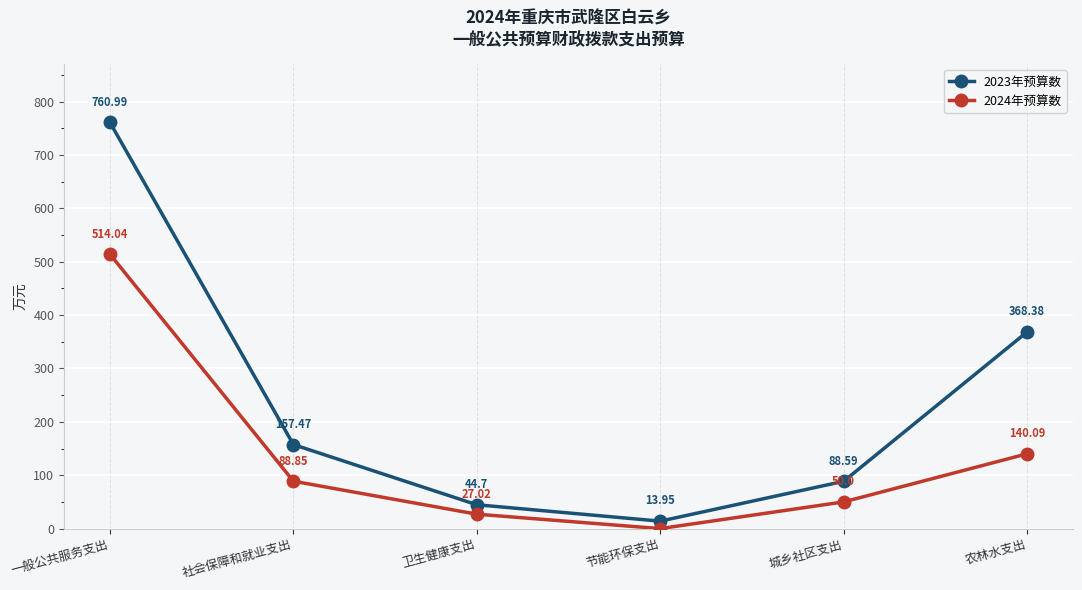

How many distinct data groups are displayed?

2